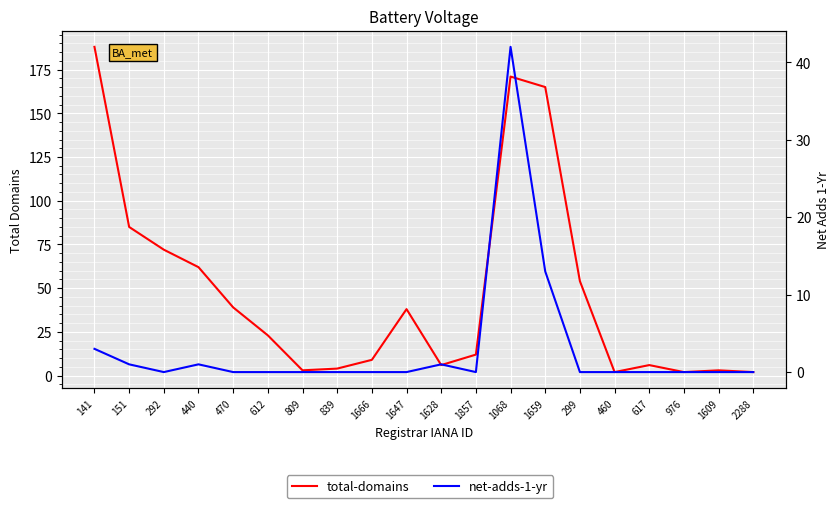

Which series changed the most between 141 and 809?

total-domains